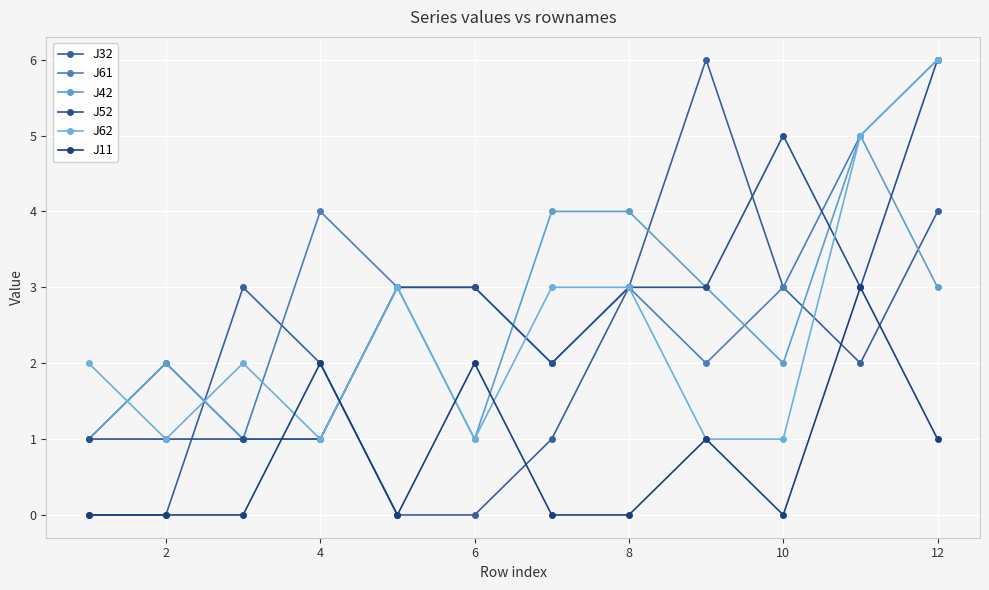

At how many categories does at least one series exceed 0?

12